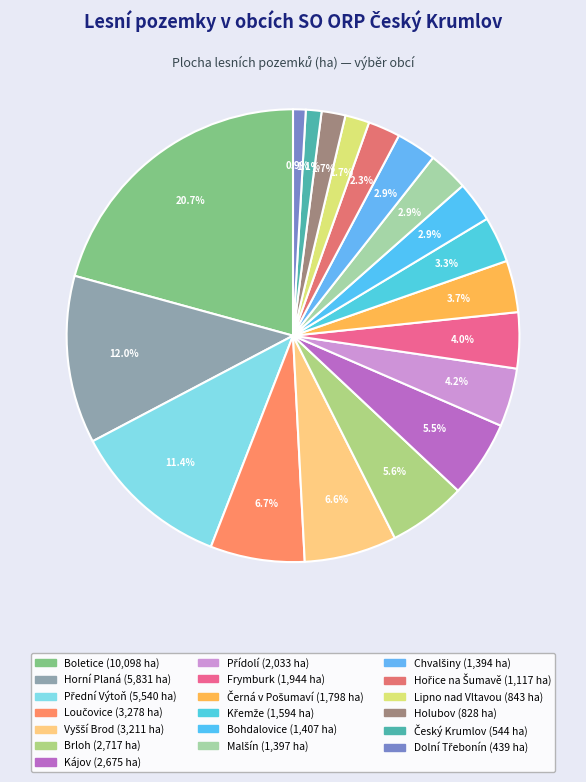

What is the largest slice in the pie chart?

Boletice